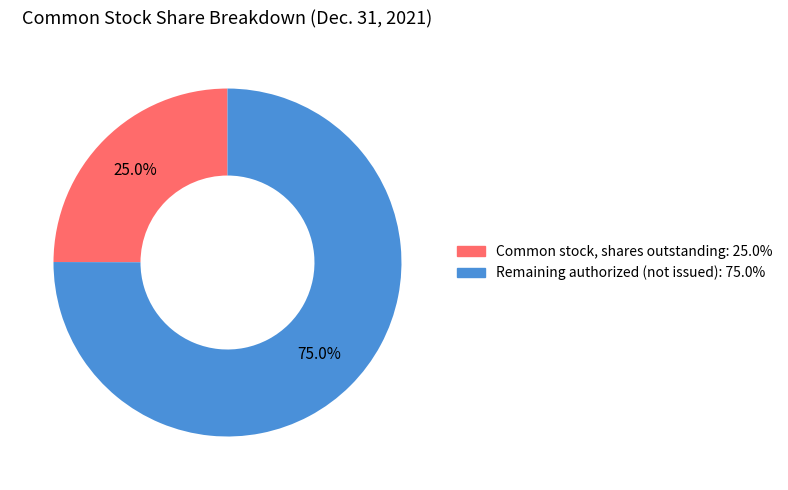

How many segments does this pie chart have?

2